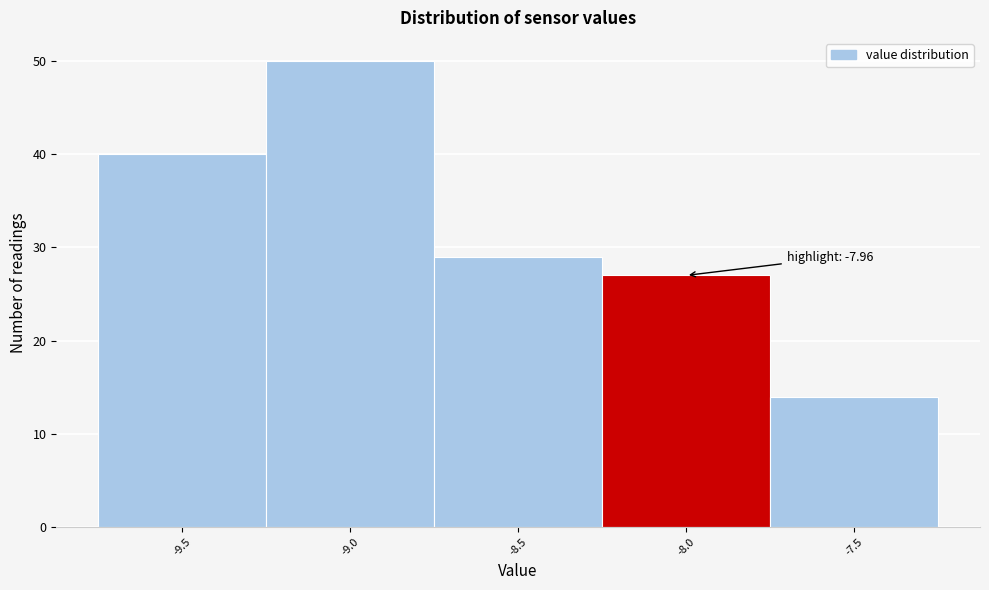

Reading left to right, list all the values displayed in this chart.

40	50	29	27	14